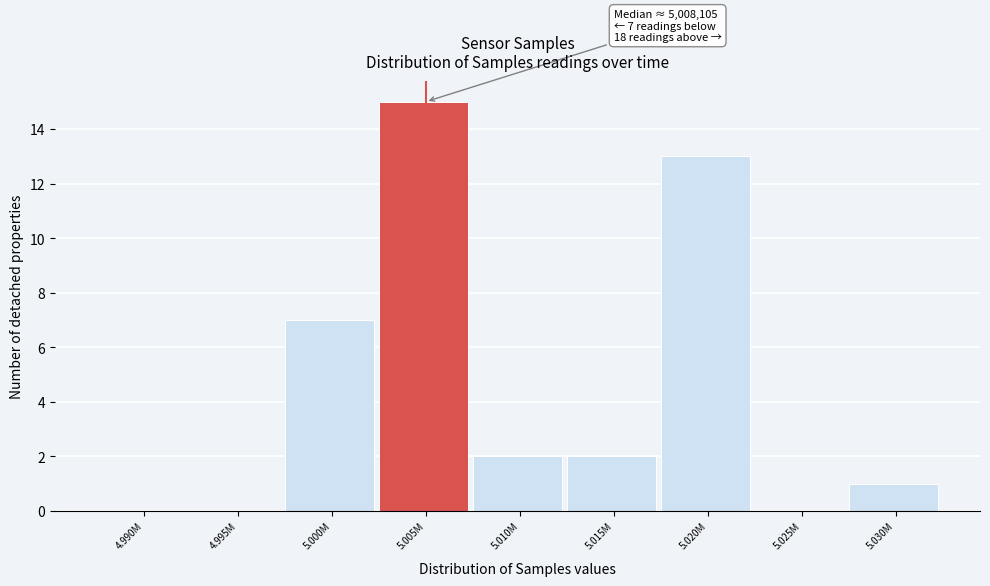

Reading left to right, transcribe all the data shown in this chart.

4.990M=0	4.995M=0	5.000M=7	5.005M=15	5.010M=2	5.015M=2	5.020M=13	5.025M=0	5.030M=1